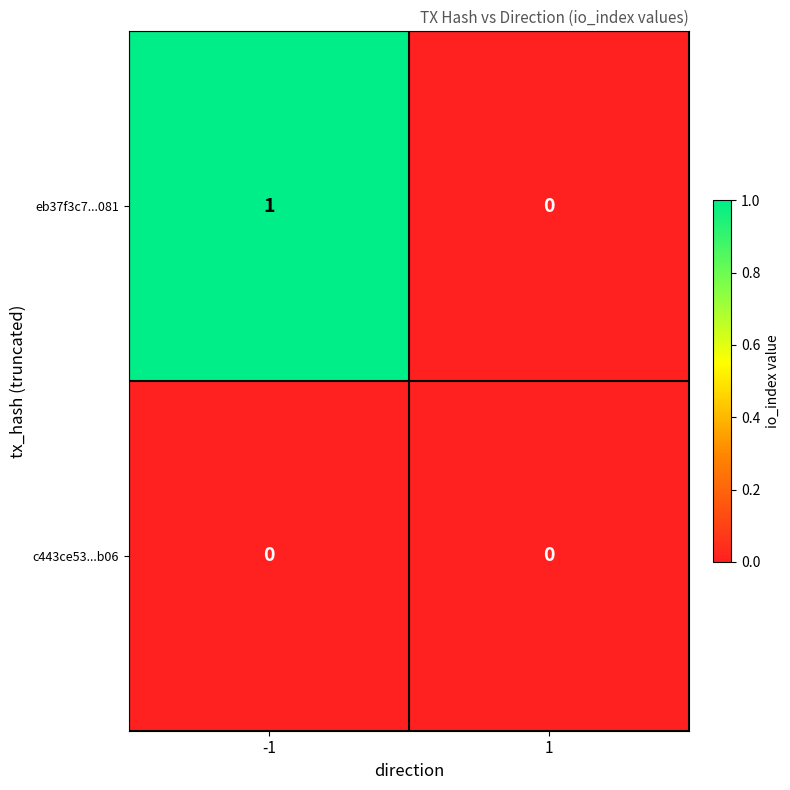

Which series has the widest spread of values?

eb37f3c7...081